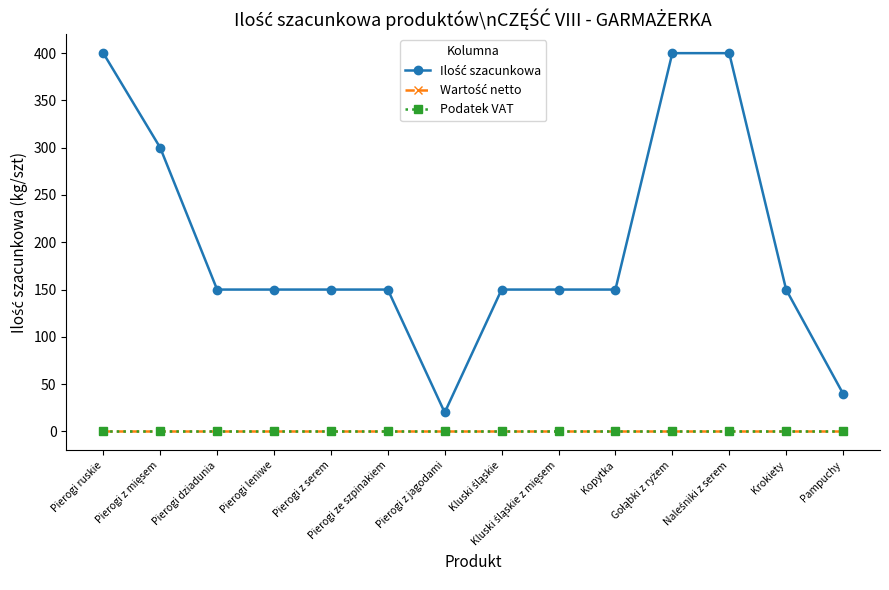

Reading left to right, extract all data points from this chart.

Ilość szacunkowa: 400	300	150	150	150	150	20	150	150	150	400	400	150	40
Wartość netto: 0	0	0	0	0	0	0	0	0	0	0	0	0	0
Podatek VAT: 0	0	0	0	0	0	0	0	0	0	0	0	0	0